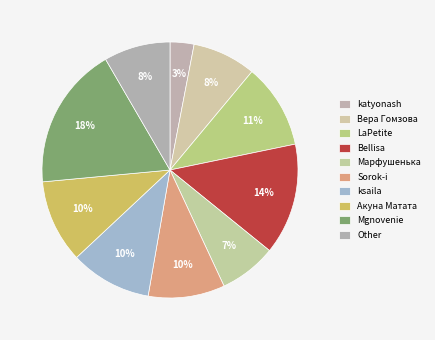

The ksaila slice represents 10% of the pie. True or false?

True